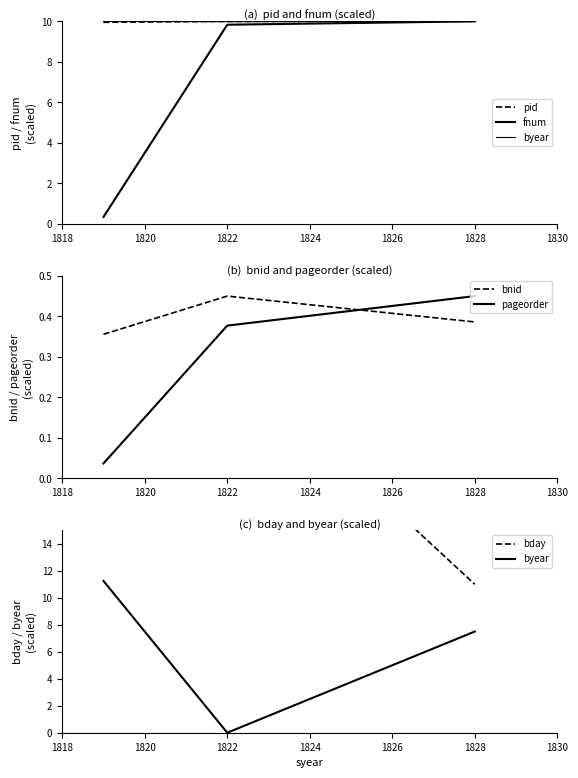

Is it true that bnid equals 0.7 at 1828?

False